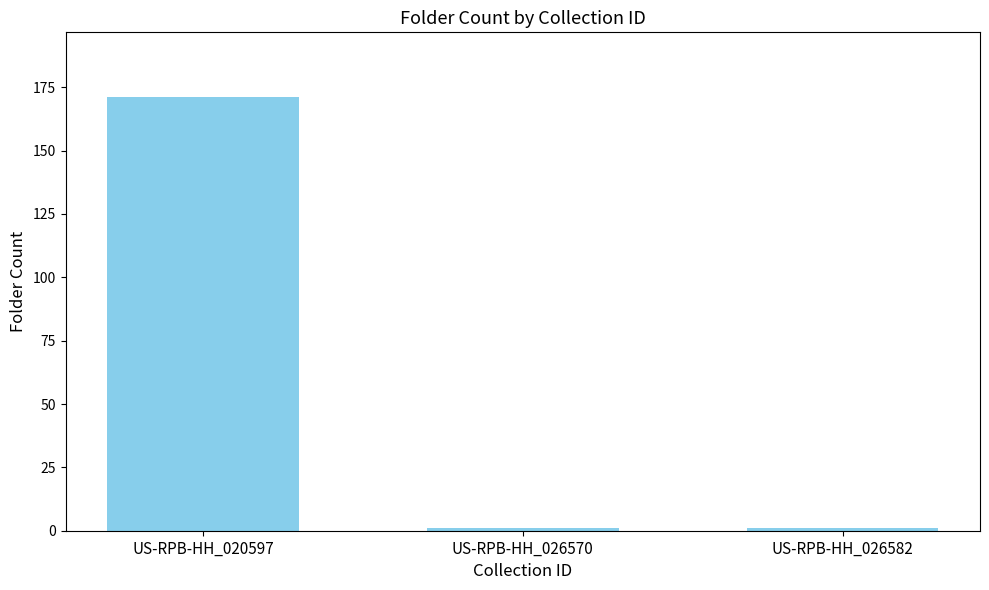

Which label corresponds to the largest value in the chart?

US-RPB-HH_020597